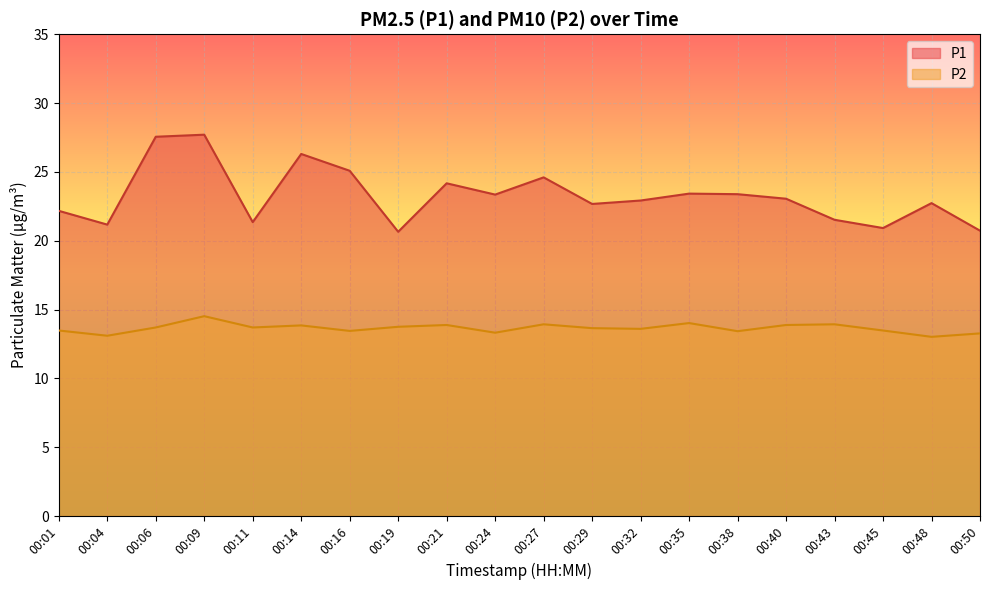

Where is the first local minimum for P2?

00:04